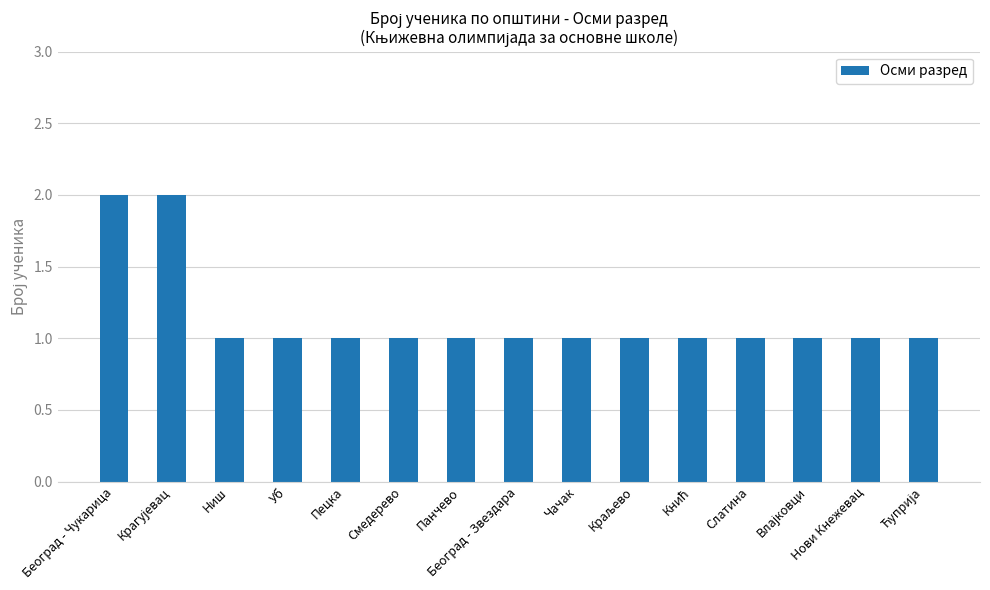

True or false: the data shows 1 at Панчево.

True